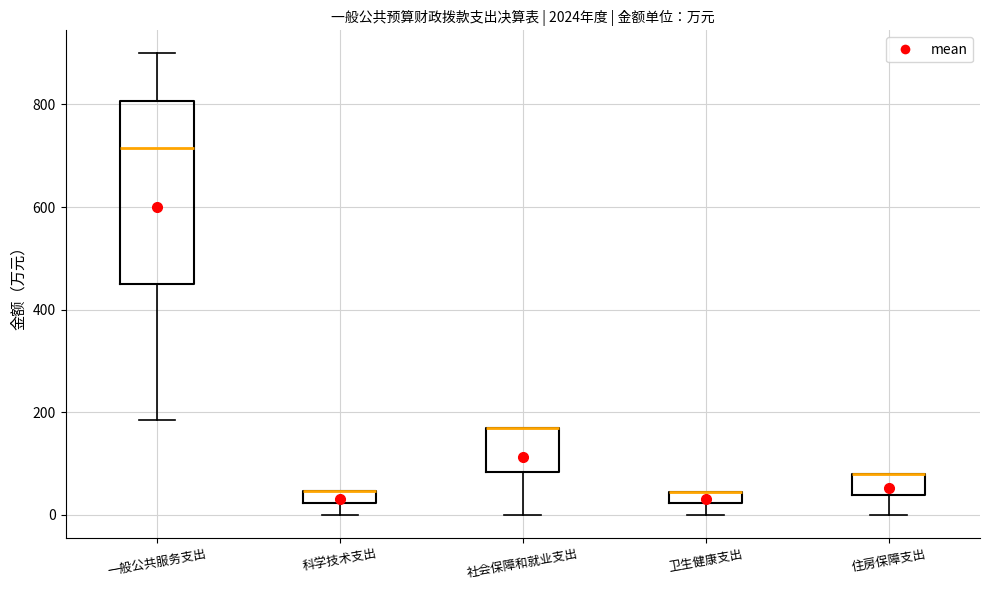

Where is the lower edge of the box for 社会保障和就业支出 on the y-axis? The values are not printed on the chart, so give them approximately, as read against the axis.

80